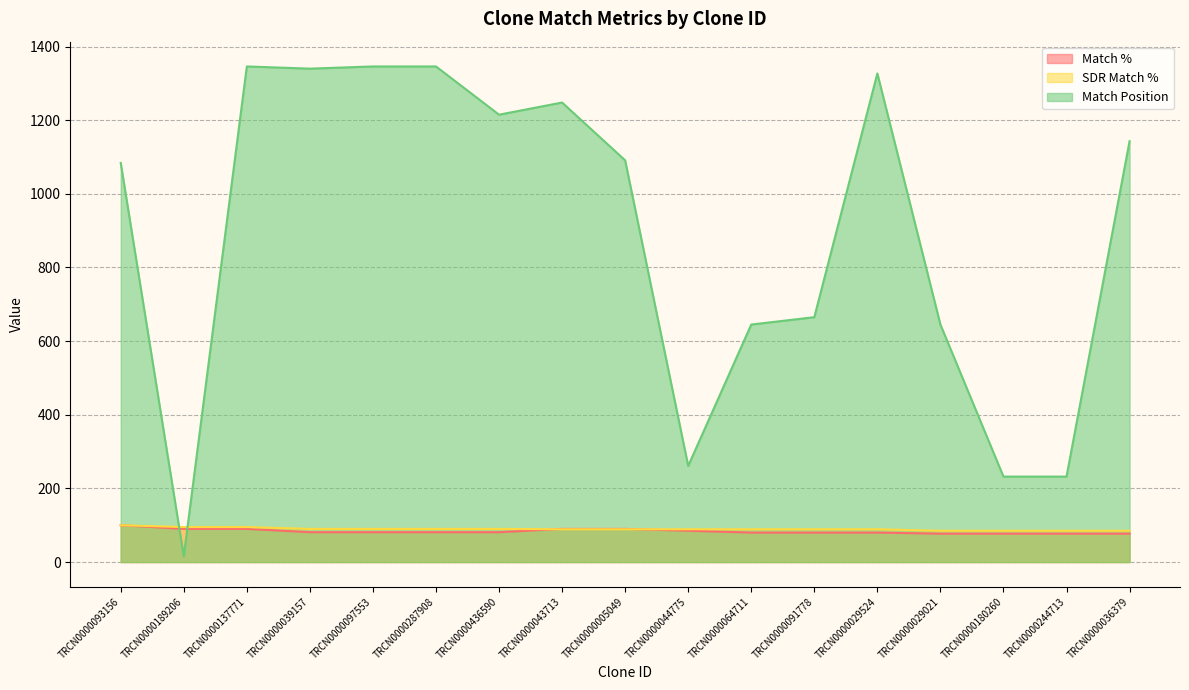

The SDR Match % series shows 89 at TRCN0000091778. True or false?

True